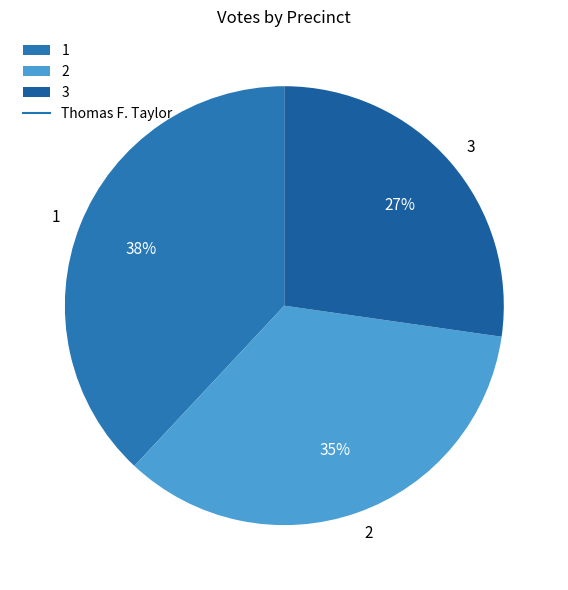

True or false: 1 accounts for 38% of the total.

True